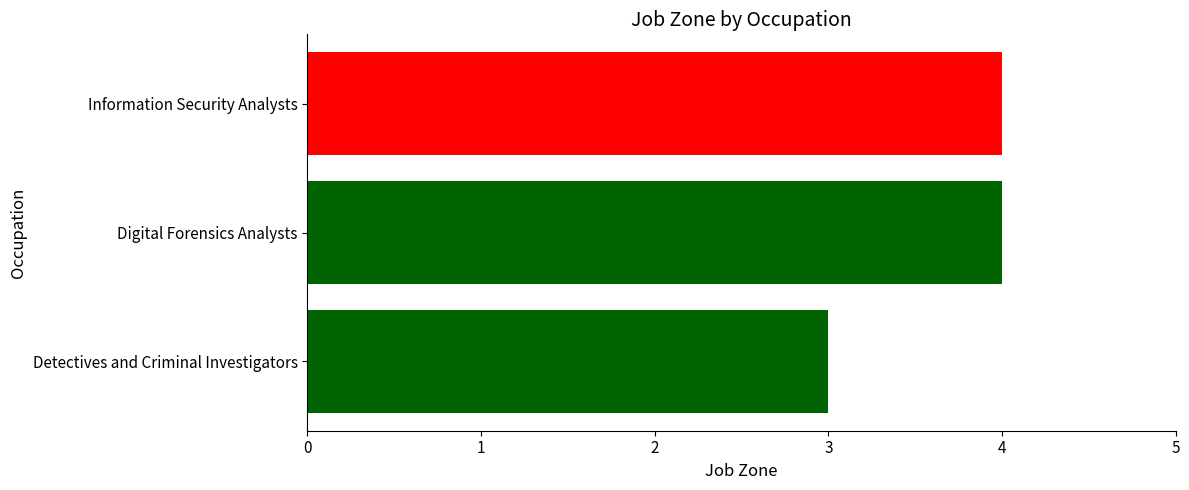

The chart shows a value of 4 at Digital Forensics Analysts. True or false?

True